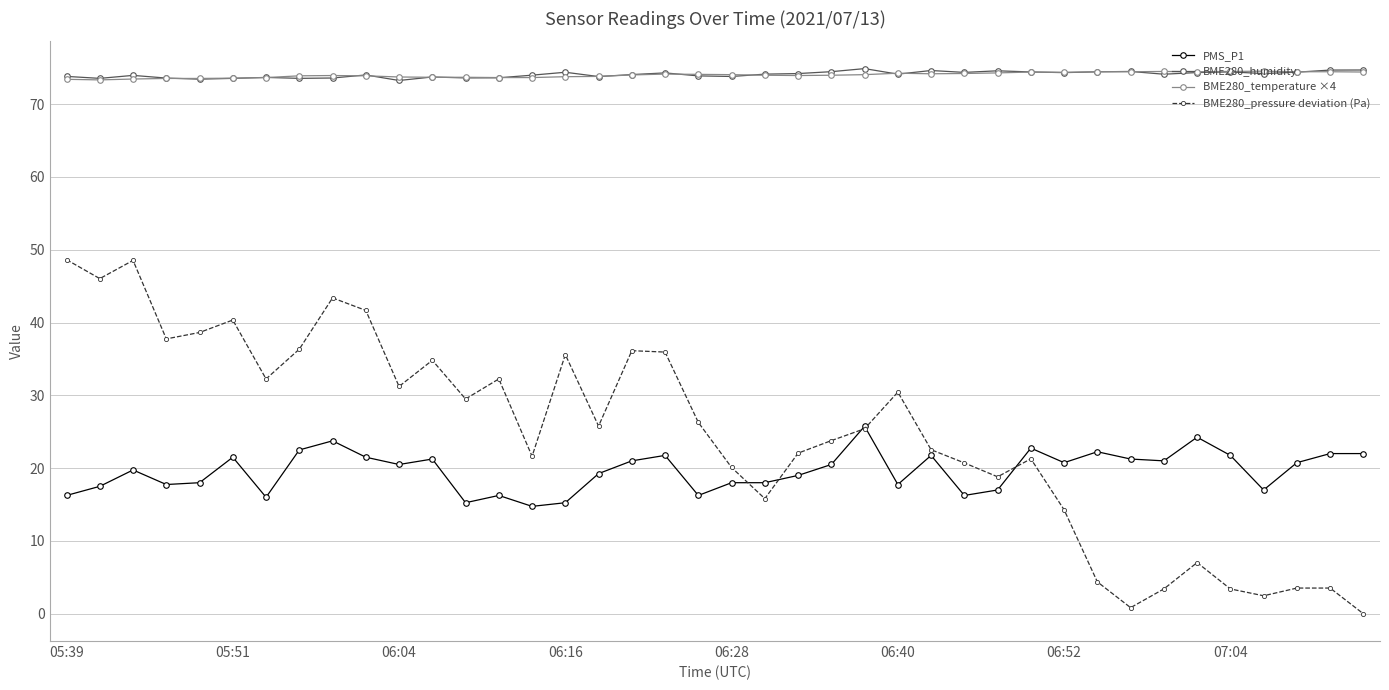

How many lines are shown in the chart?

4